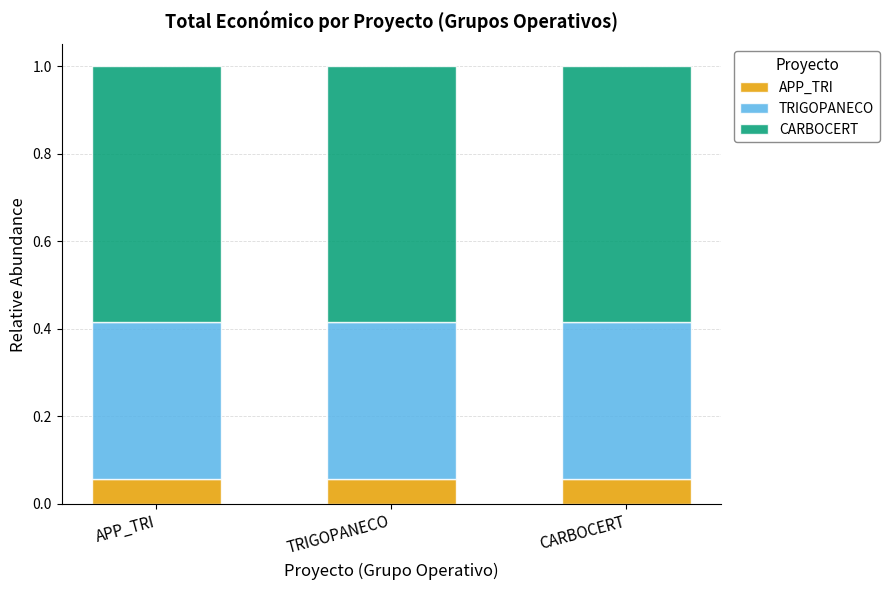

Are the bars grouped side by side (vs. stacked)?

No